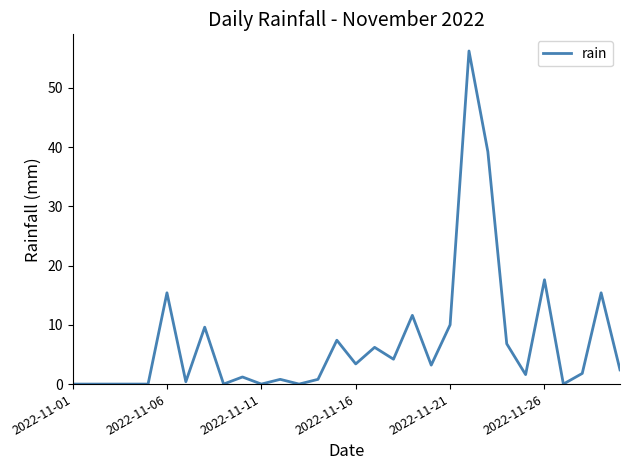

What is the maximum value shown in the chart?

56.2